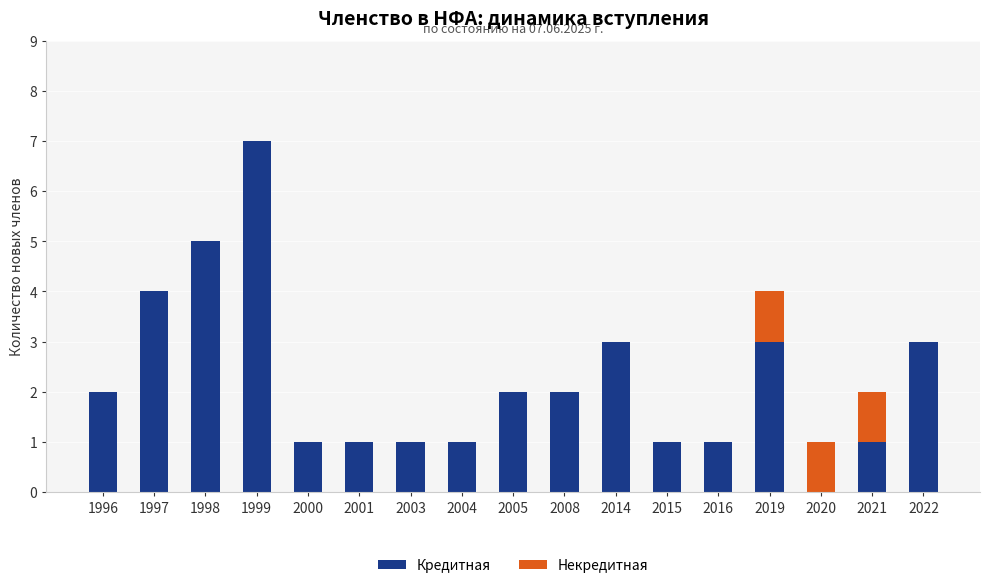

At which category is the sum across all series the highest?

1999